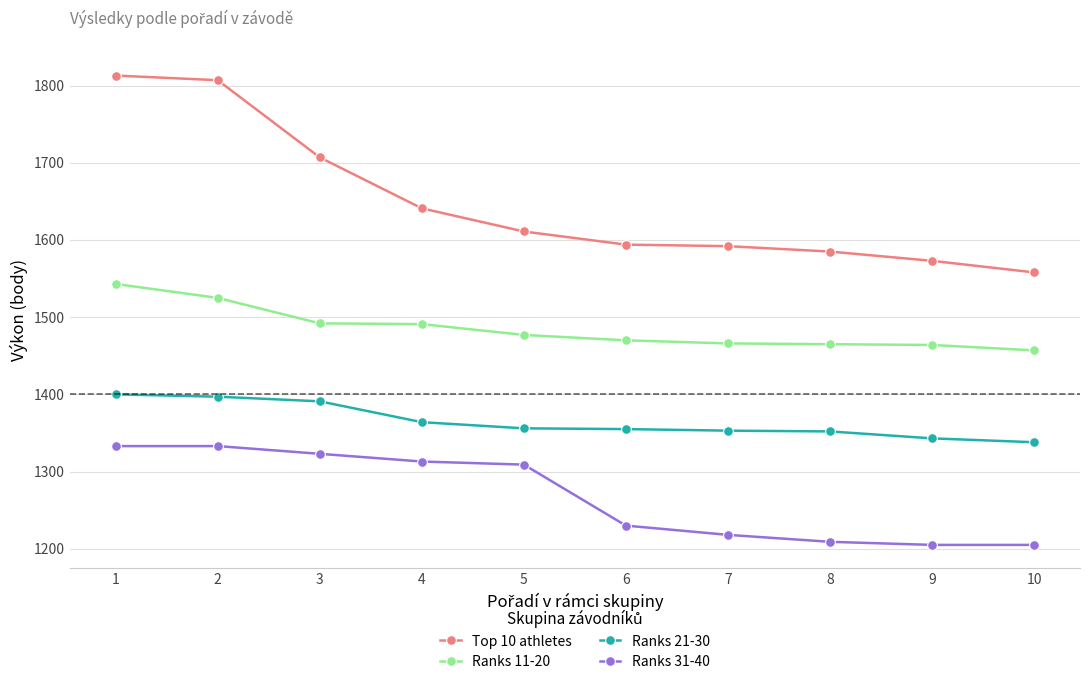

What is the maximum value for Ranks 11-20?

1543